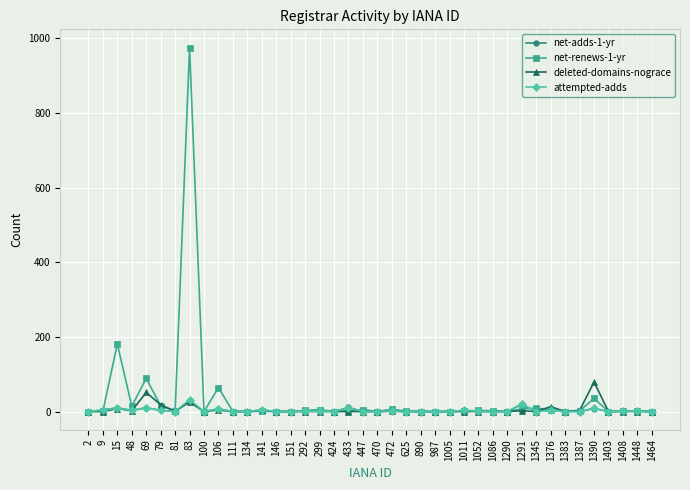

The value of attempted-adds at 987 is 0. True or false?

True